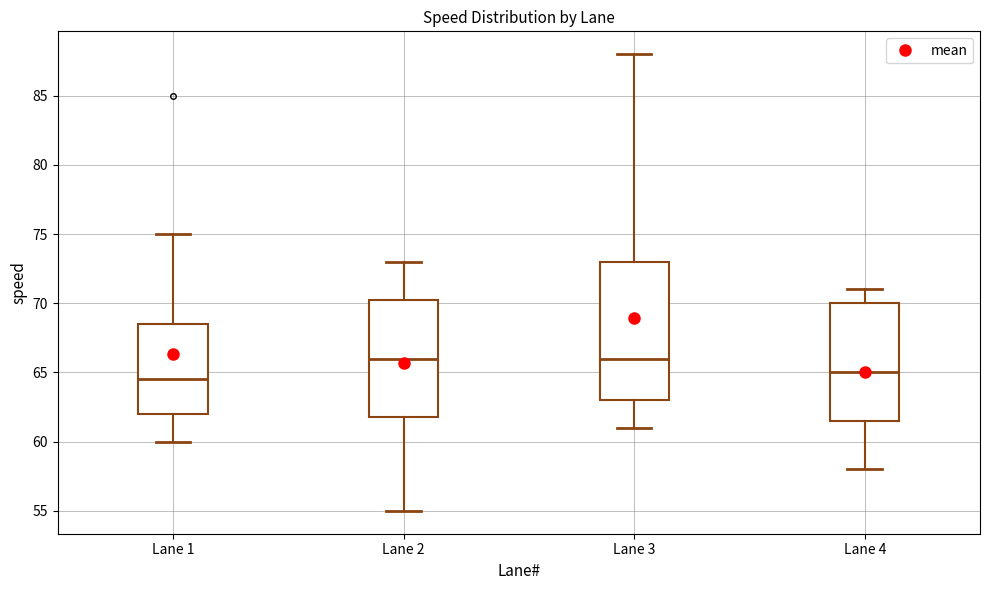

Reading left to right, read every box against the y-axis: the position of its median line, the range the box covers, and the ends of its whiskers. The values are not printed on the chart, so give them approximately, as read against the axis.

Lane 1: median 64.5, box 62.0 to 68.5, whiskers 60.0 to 75.0
Lane 2: median 66.0, box 62.0 to 70.5, whiskers 55.0 to 73.0
Lane 3: median 66.0, box 63.0 to 73.0, whiskers 61.0 to 88.0
Lane 4: median 65.0, box 61.5 to 70.0, whiskers 58.0 to 71.0